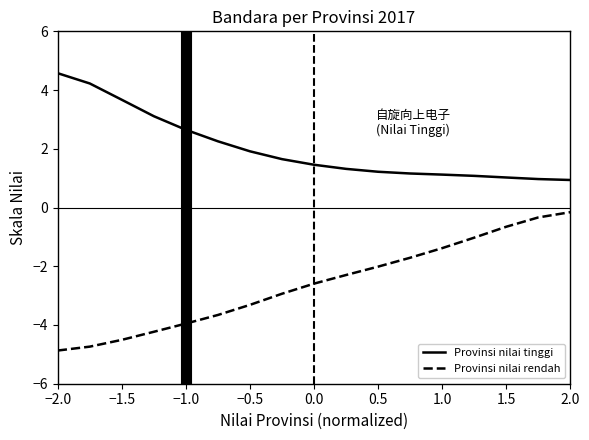

True or false: Provinsi nilai tinggi and Provinsi nilai rendah intersect in this chart.

False